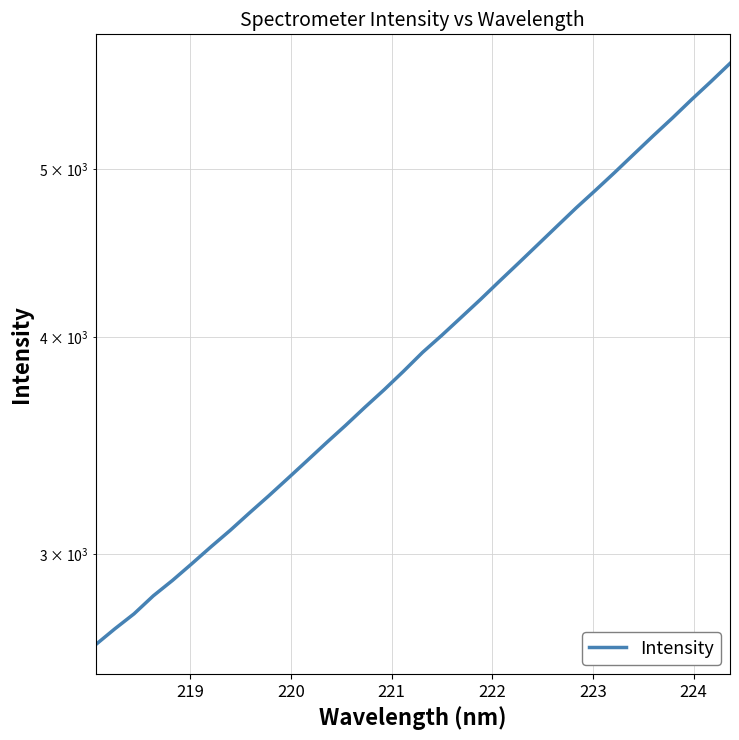

Reading left to right, list all the values displayed in this chart.

2659.8	2716.5	2771.3	2838.2	2897.0	2961.7	3029.2	3096.1	3168.5	3241.0	3317.4	3396.3	3477.7	3559.0	3645.2	3731.0	3822.9	3920.7	4010.6	4106.4	4204.9	4309.2	4414.7	4523.9	4636.0	4750.4	4862.1	4978.6	5101.0	5225.9	5350.9	5483.6	5614.9	5753.1